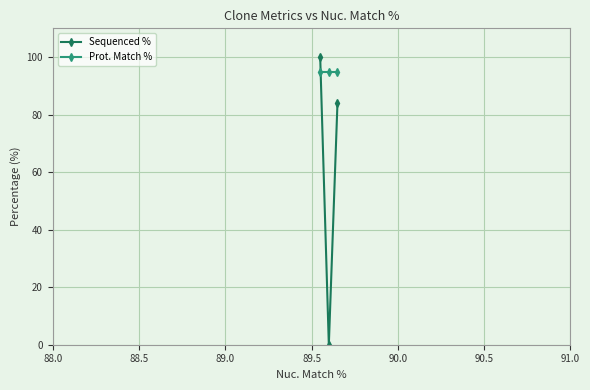

Which series has the widest spread of values?

Sequenced %